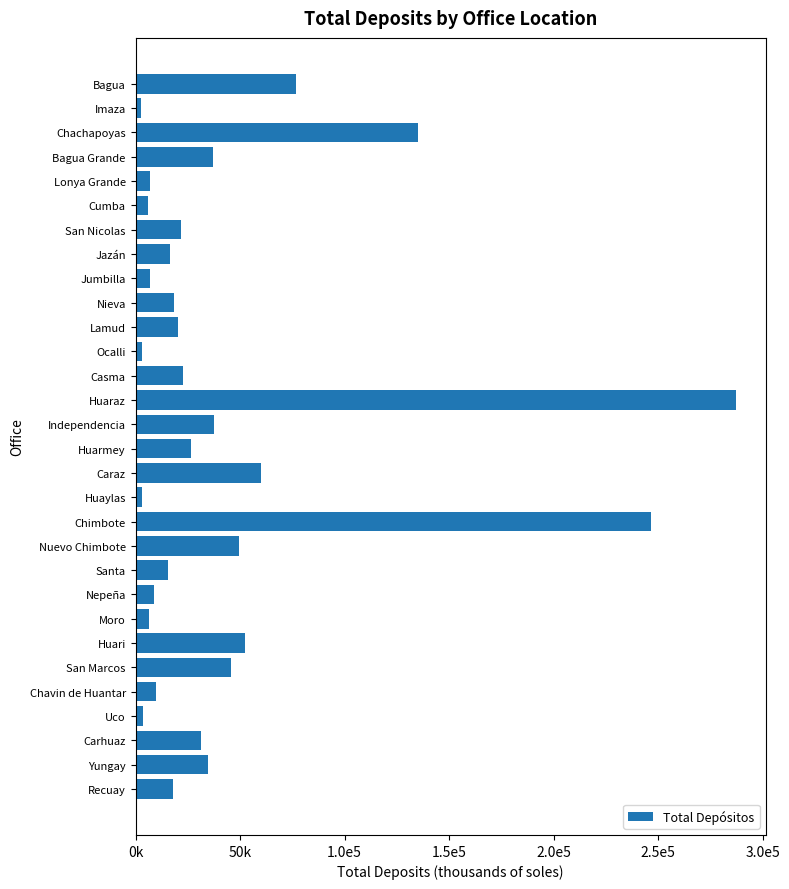

Are the bars horizontal?

Yes